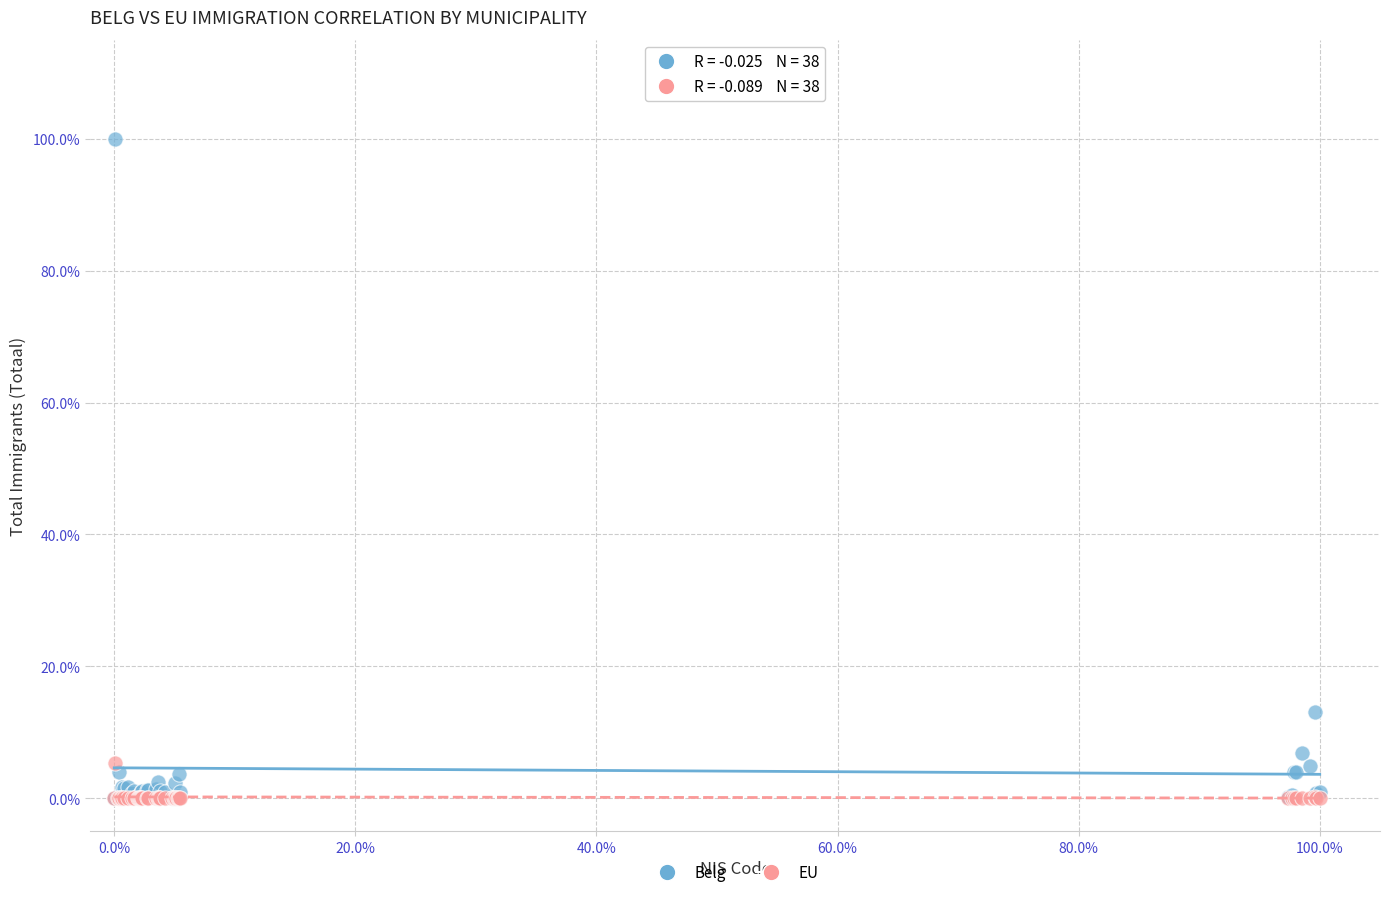

Which series has the largest Y range (max minus min)?

Belg